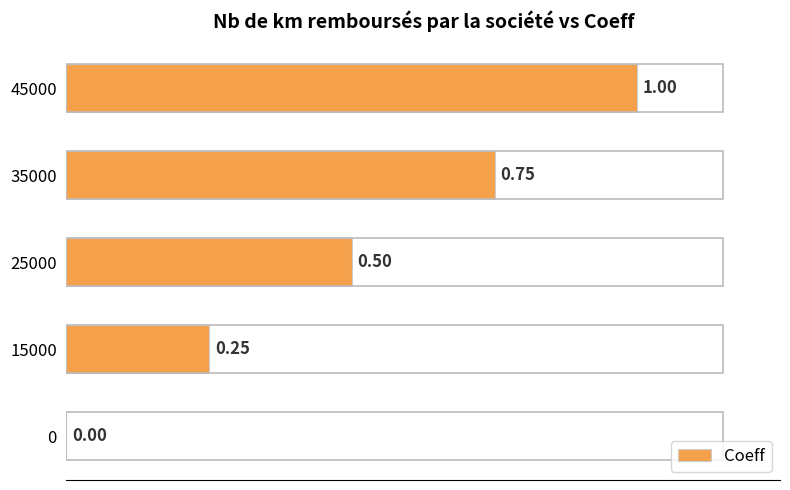

What is the sum of all values?

2.5